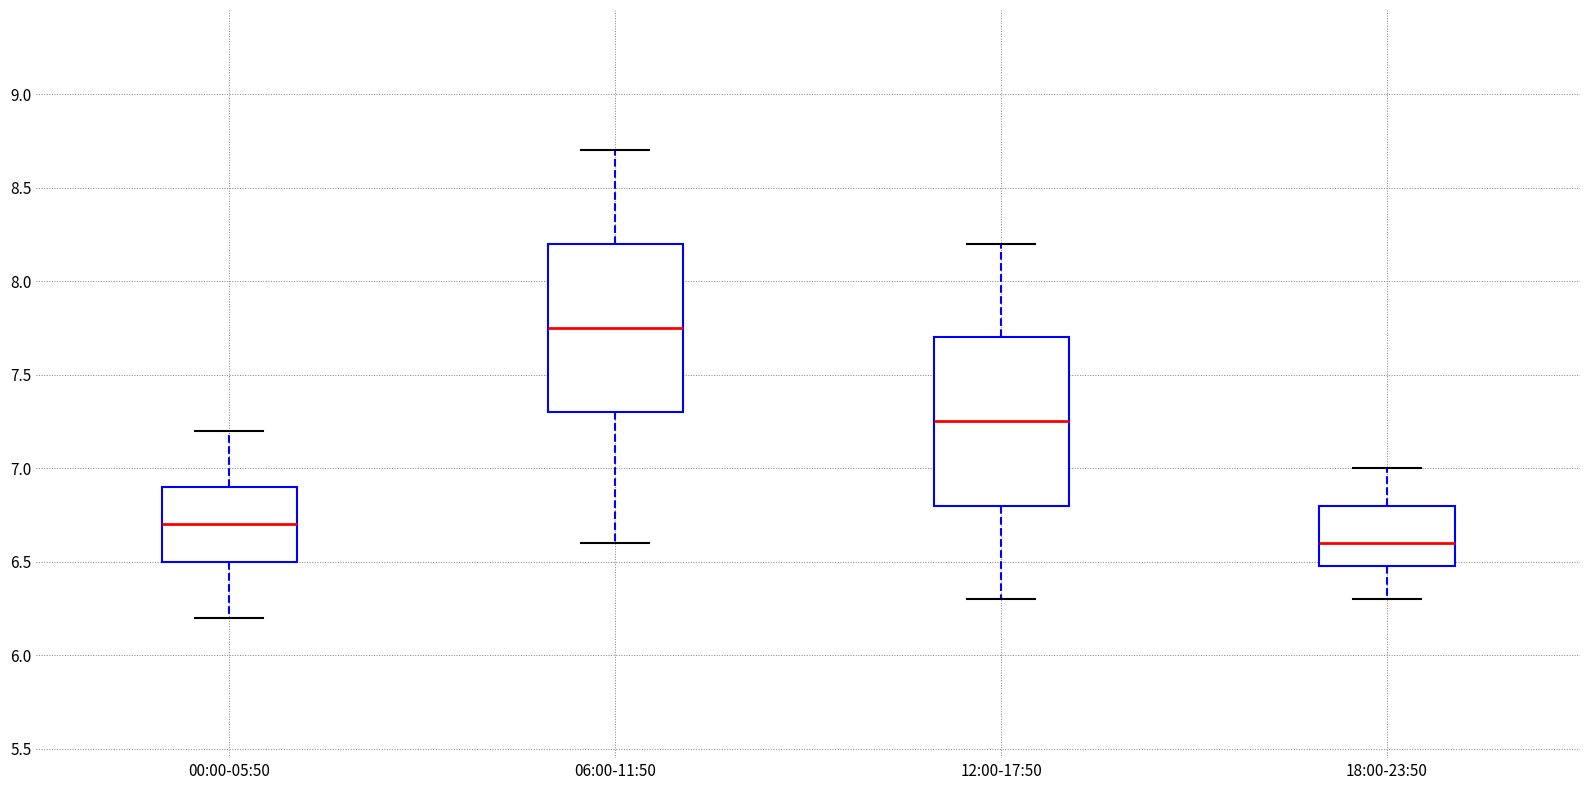

Which box's median line is the highest?

06:00-11:50